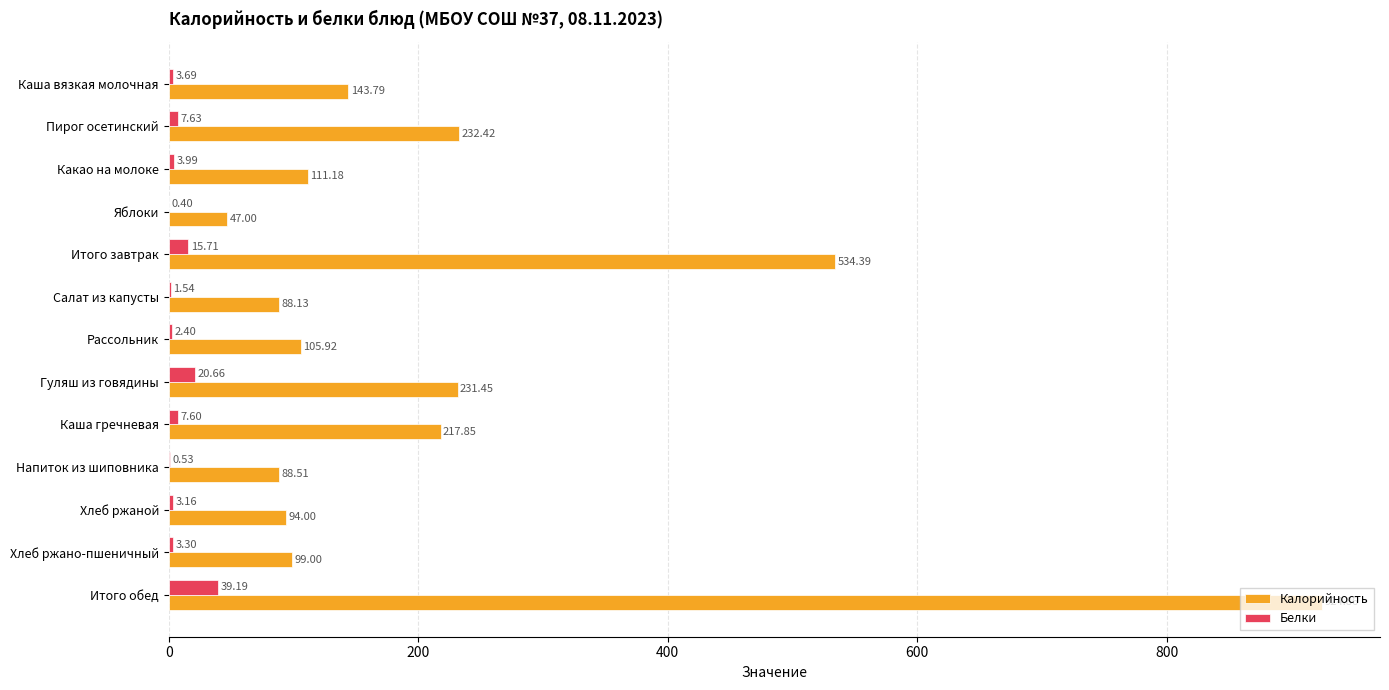

What is the sum of all Калорийность values?

2918.5